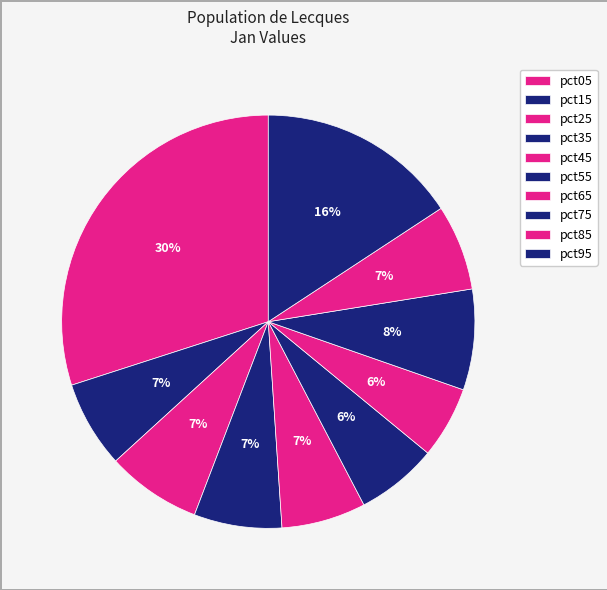

Do pct45 and pct55 together represent more than half of the pie?

No